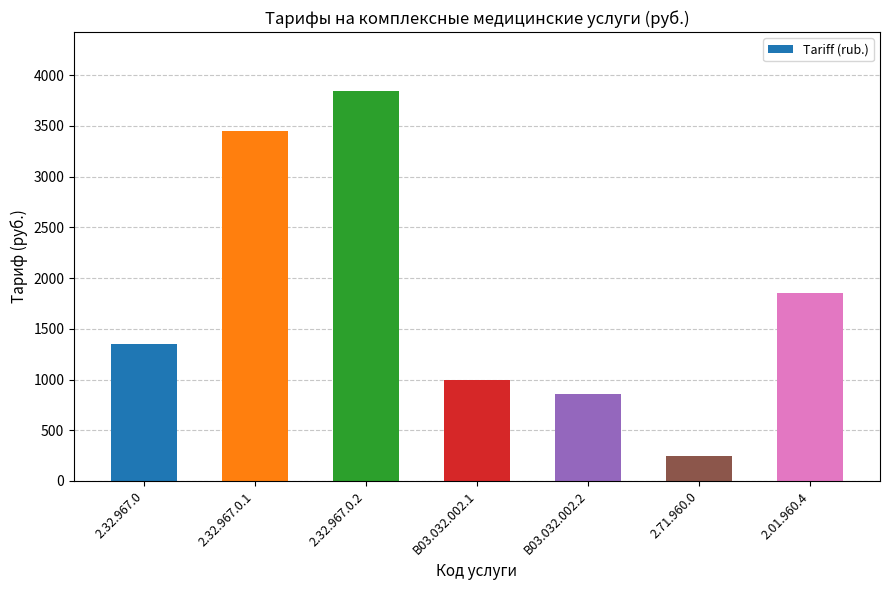

What is the change in value from 2.32.967.0 to 2.01.960.4?

+495